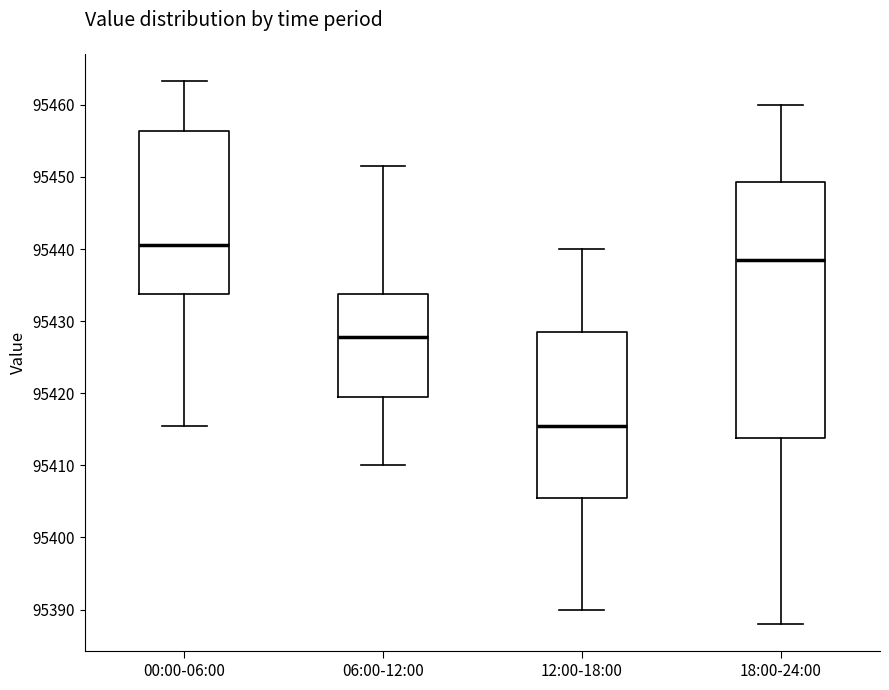

Where does the median line of the box for 18:00-24:00 sit on the y-axis? The values are not printed on the chart, so give them approximately, as read against the axis.

95439